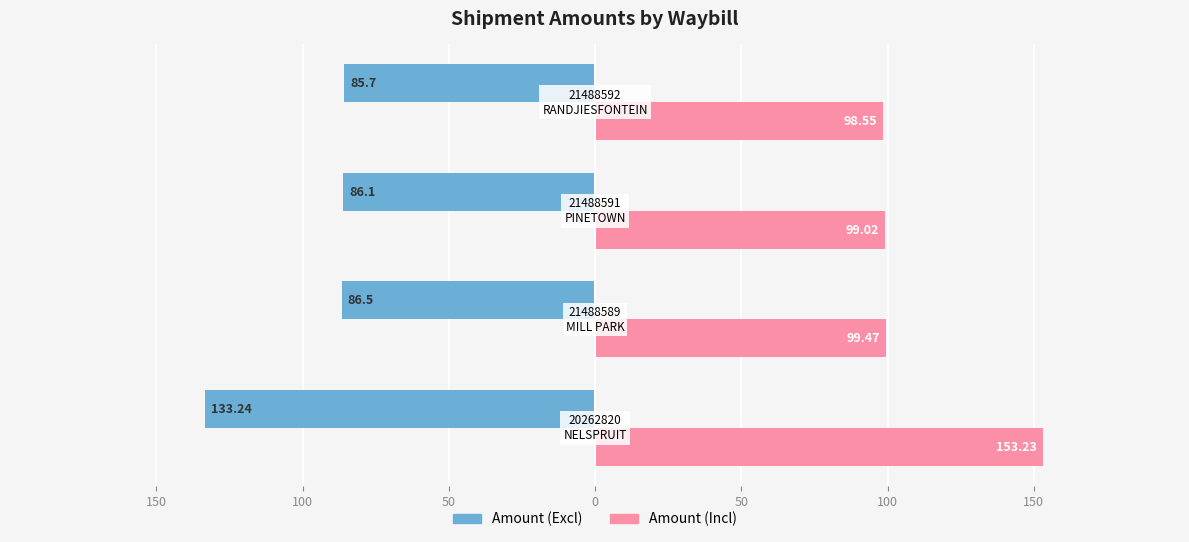

Reading right to left, transcribe all the data shown in this chart.

Amount (Excl): -85.7	-86.1	-86.5	-133.2
Amount (Incl): 98.5	99.0	99.5	153.2